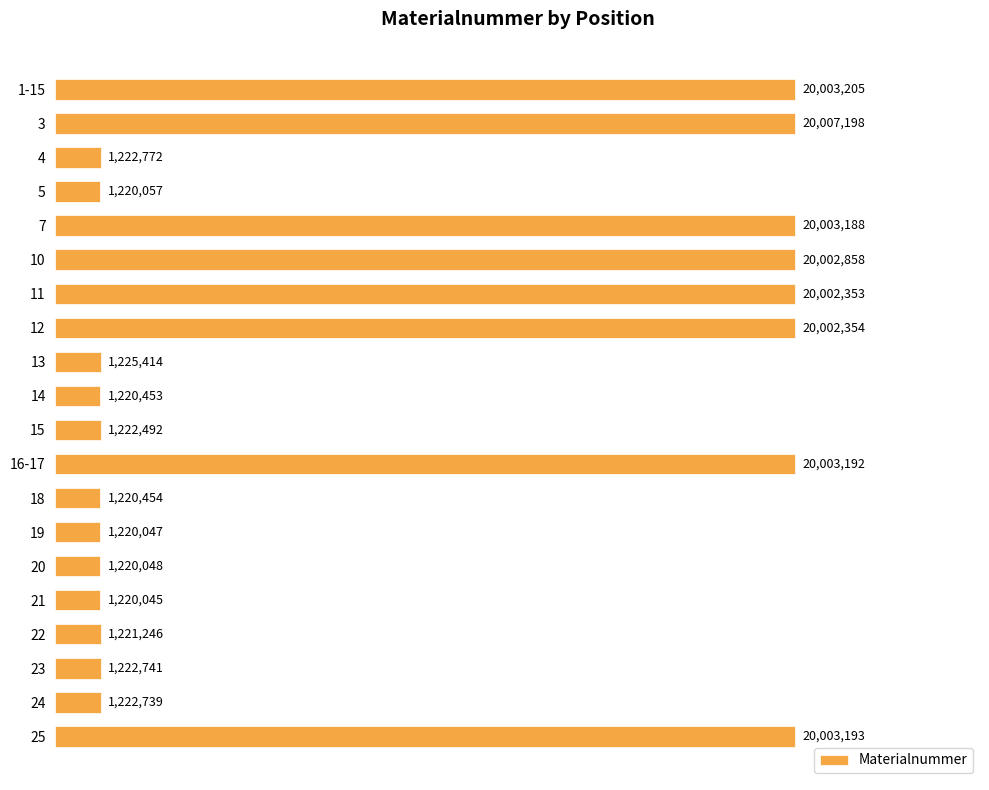

What is the sum of all values?

174686049